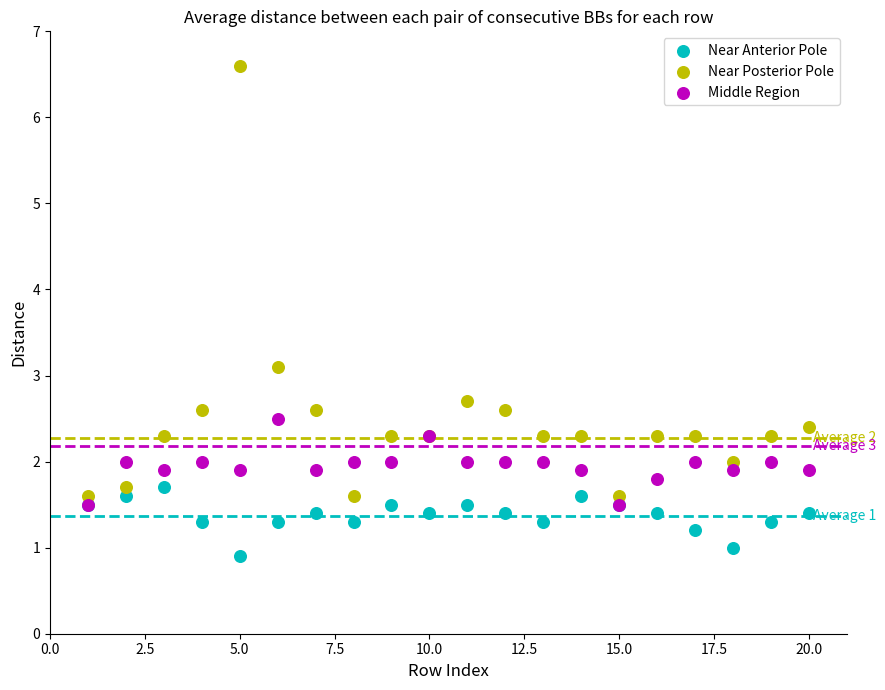

Across all series, what Y value is closest to 3?

3.1